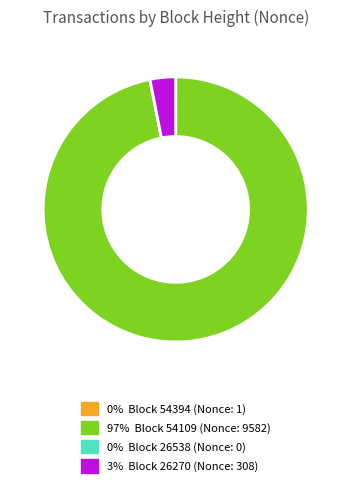

Is there any slice that represents more than half of the pie?

Yes